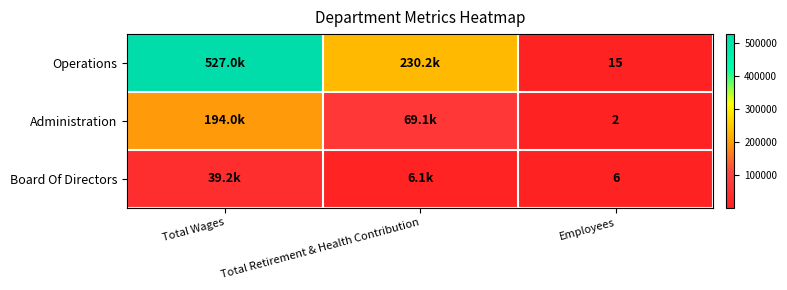

At how many categories does at least one series exceed 282806?

1